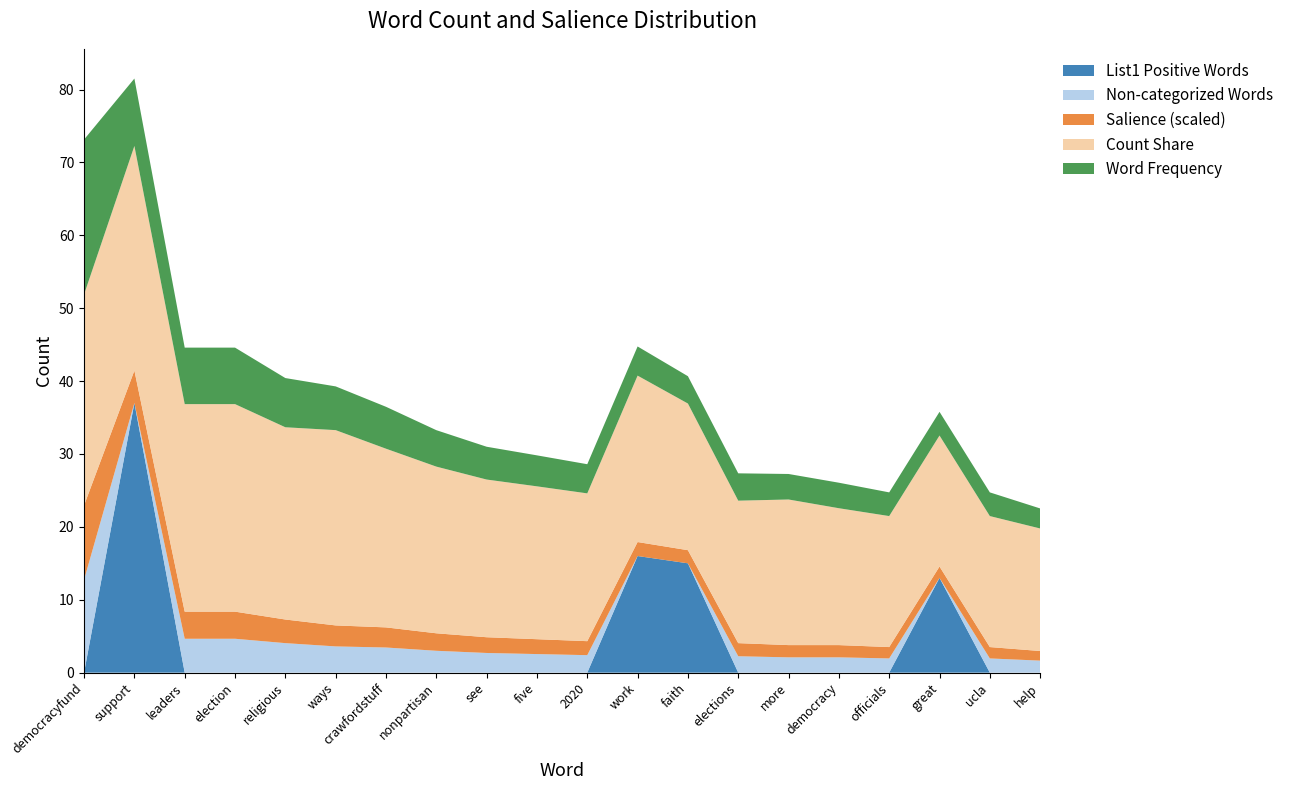

Is it true that List1 Positive Words equals 0.0 at crawfordstuff?

True